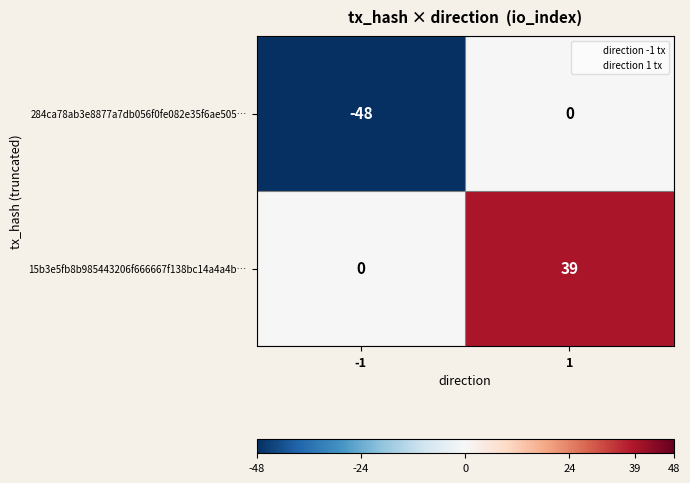

True or false: 15b3e5fb8b985443206f666667f138bc14a4a4b… has a value of 0 at -1.

True